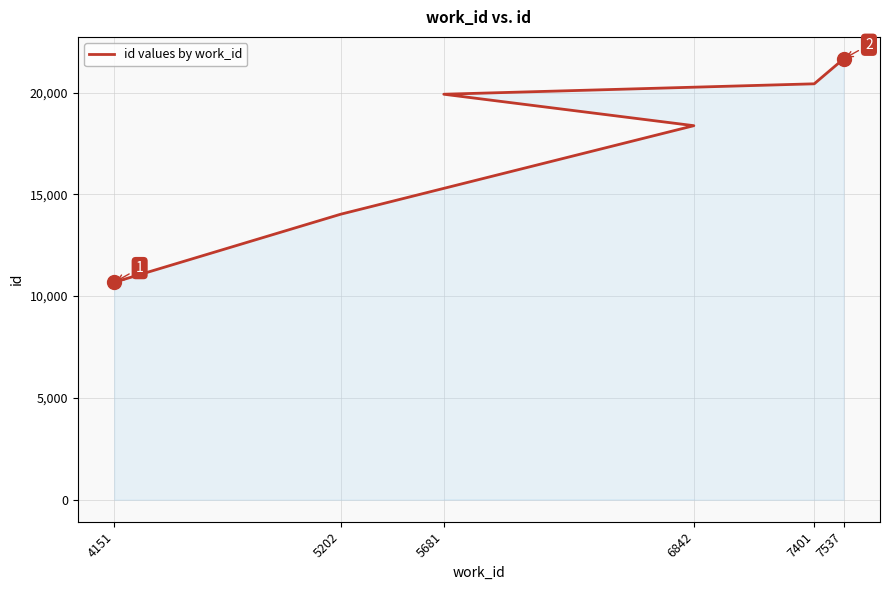

What is the label of the 1st point from the left?

4151